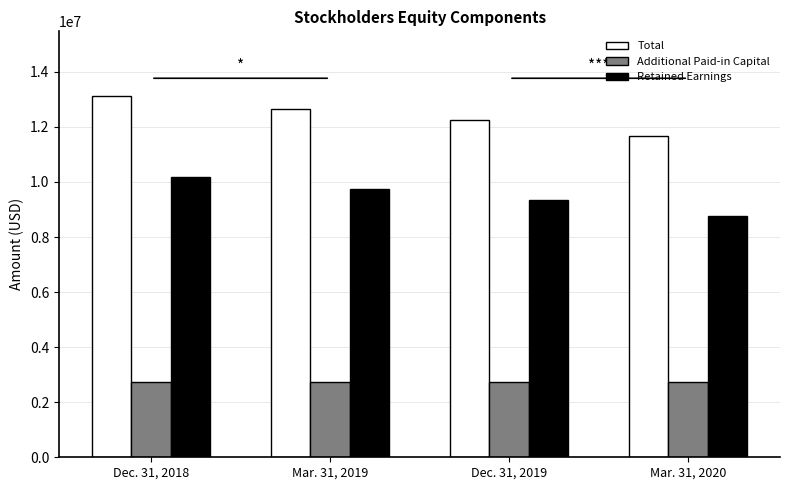

Read the Retained Earnings value at Dec. 31, 2018, to the nearest 10.

10189650